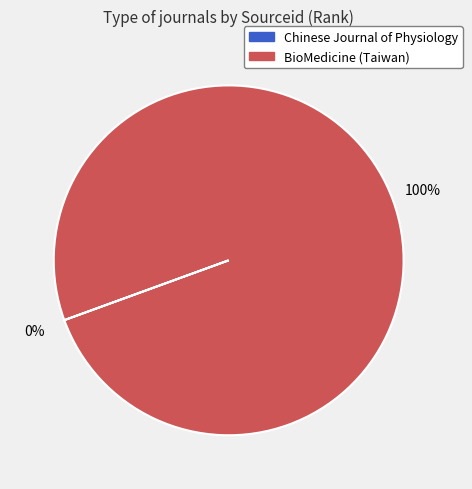

To the nearest percent, what is the average slice percentage?

50%